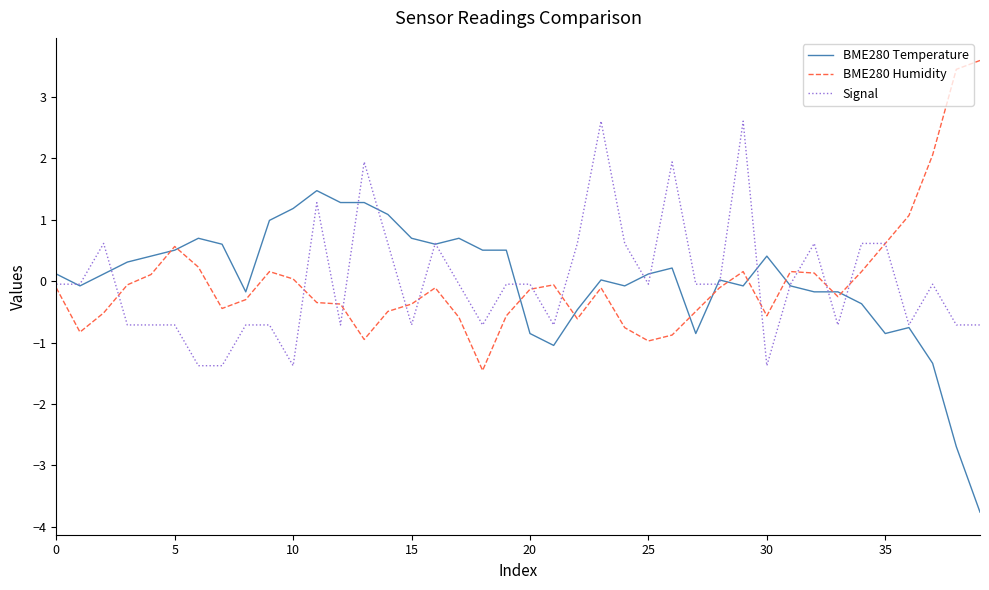

Which series ends up on top after the final intersection of Signal and BME280 Temperature?

Signal